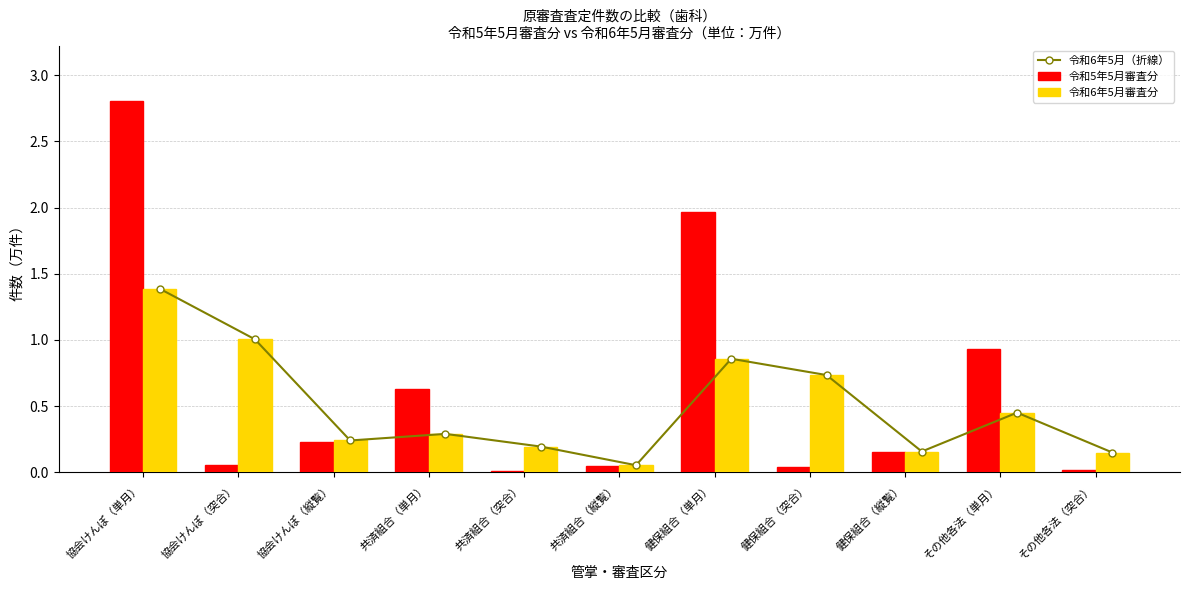

Reading left to right, transcribe all the data shown in this chart.

令和6年5月（折線）: 協会けんぽ（単月）=1.4	協会けんぽ（突合）=1.0	協会けんぽ（縦覧）=0.2	共済組合（単月）=0.3	共済組合（突合）=0.2	共済組合（縦覧）=0.1	健保組合（単月）=0.9	健保組合（突合）=0.7	健保組合（縦覧）=0.2	その他各法（単月）=0.5	その他各法（突合）=0.1
令和5年5月審査分: 協会けんぽ（単月）=2.8	協会けんぽ（突合）=0.1	協会けんぽ（縦覧）=0.2	共済組合（単月）=0.6	共済組合（突合）=0.0	共済組合（縦覧）=0.0	健保組合（単月）=2.0	健保組合（突合）=0.0	健保組合（縦覧）=0.2	その他各法（単月）=0.9	その他各法（突合）=0.0
令和6年5月審査分: 協会けんぽ（単月）=1.4	協会けんぽ（突合）=1.0	協会けんぽ（縦覧）=0.2	共済組合（単月）=0.3	共済組合（突合）=0.2	共済組合（縦覧）=0.1	健保組合（単月）=0.9	健保組合（突合）=0.7	健保組合（縦覧）=0.2	その他各法（単月）=0.5	その他各法（突合）=0.1